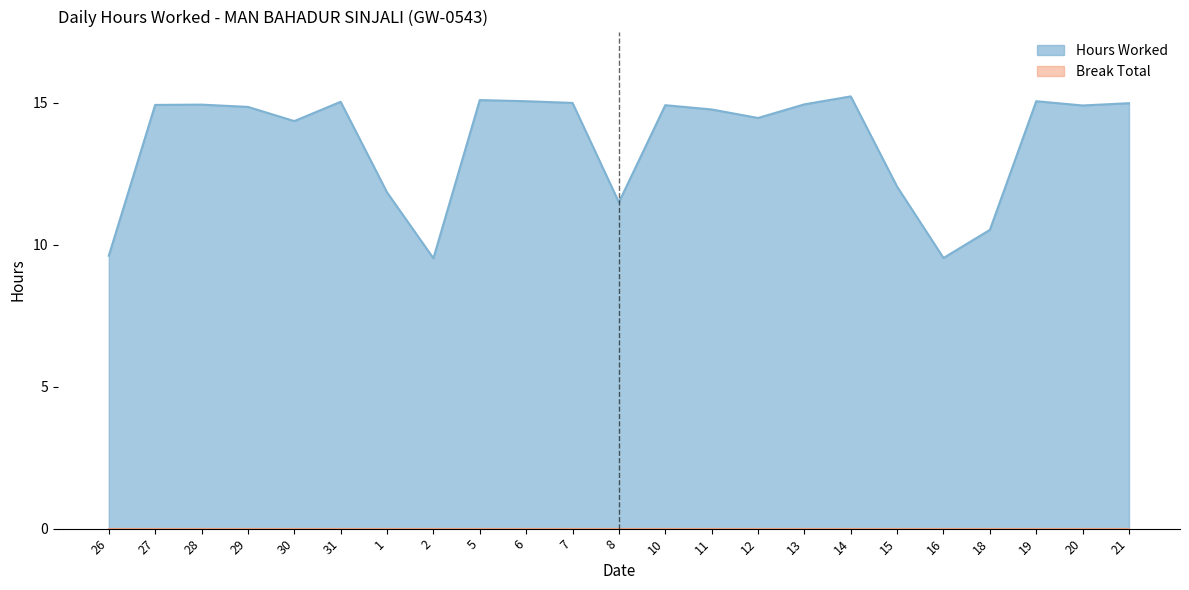

Count the number of data series in this chart.

2